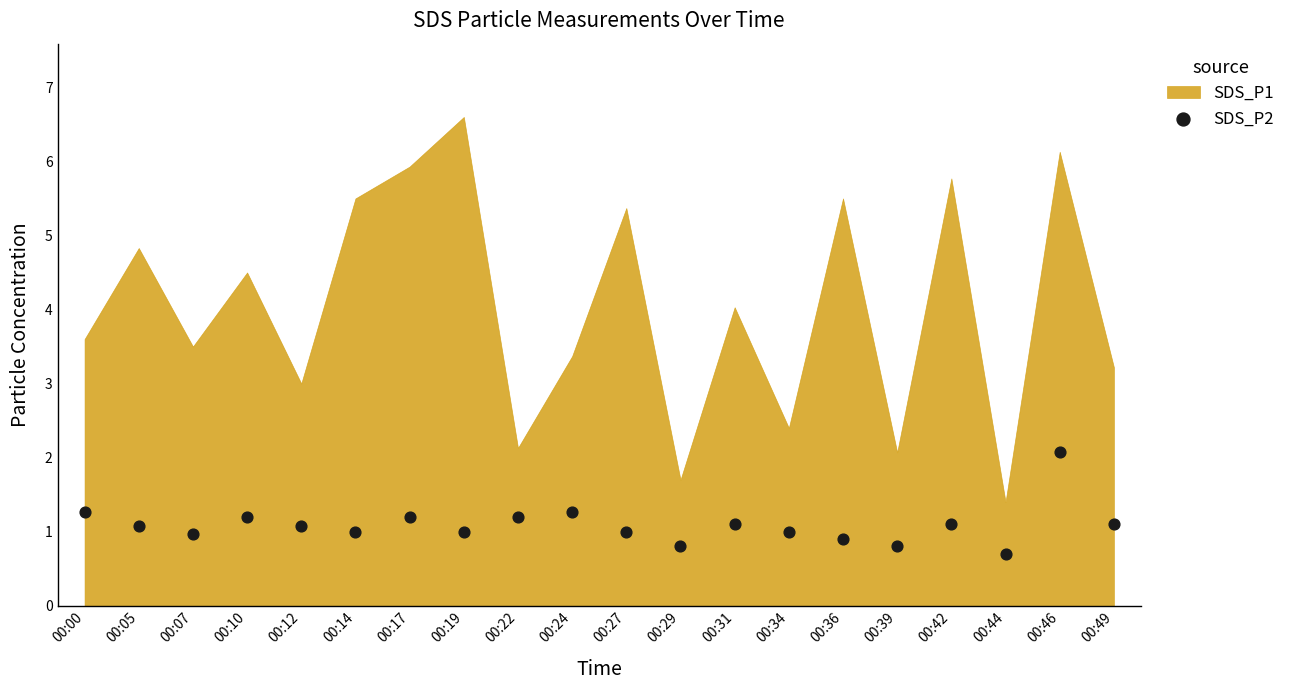

What is the range of Y values (max minus min)?

1.4